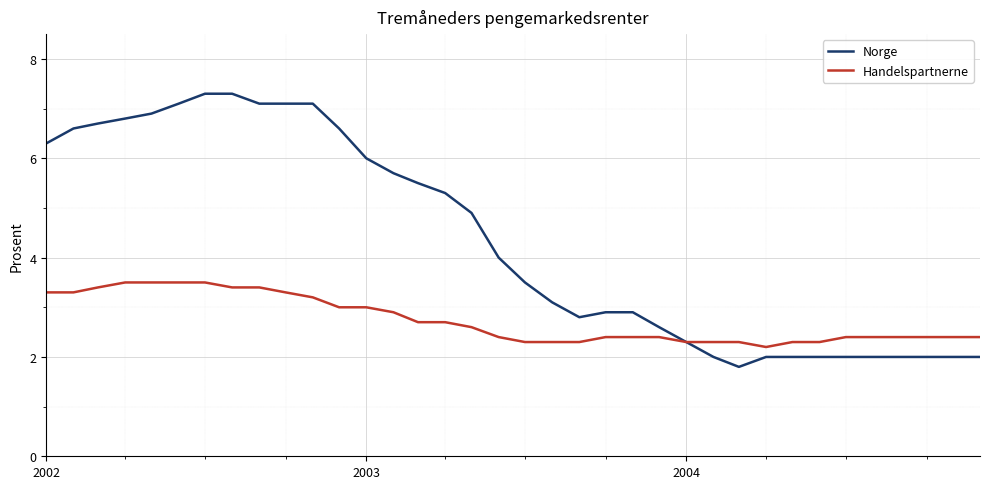

What is the maximum value shown in the chart?

7.3